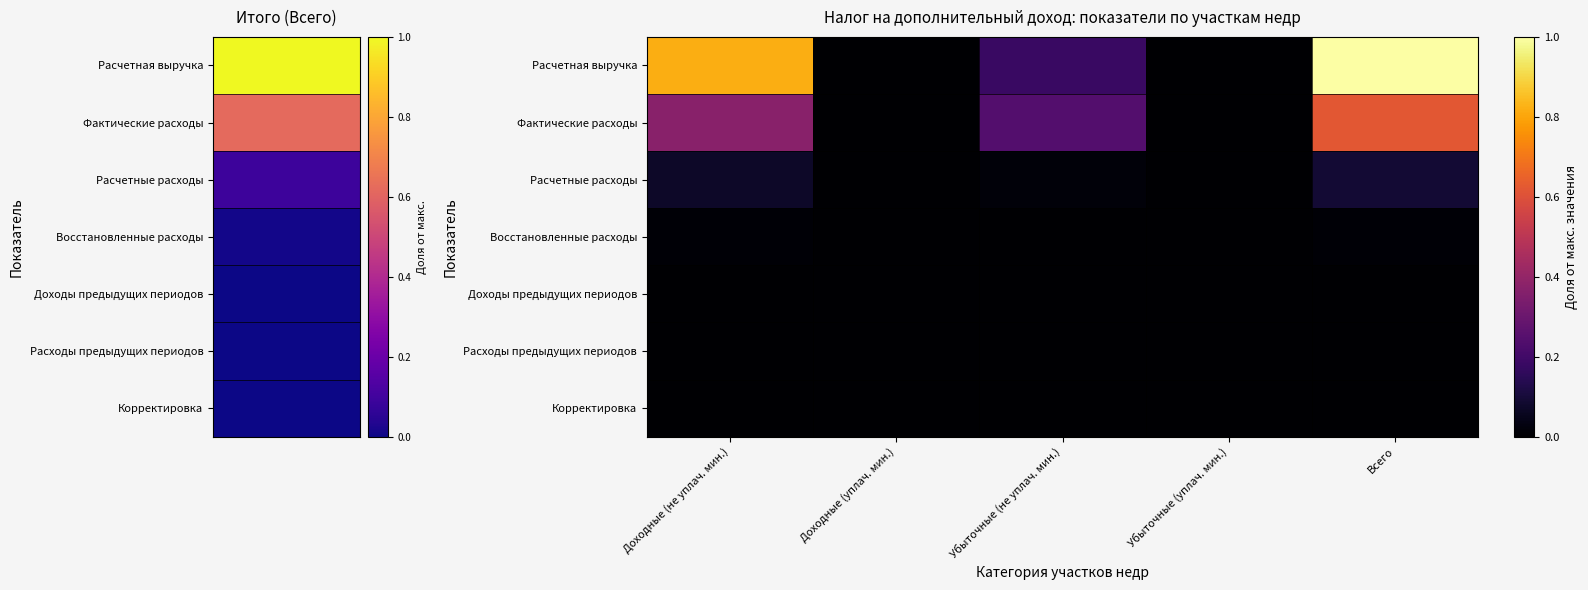

How many distinct data groups are displayed?

7